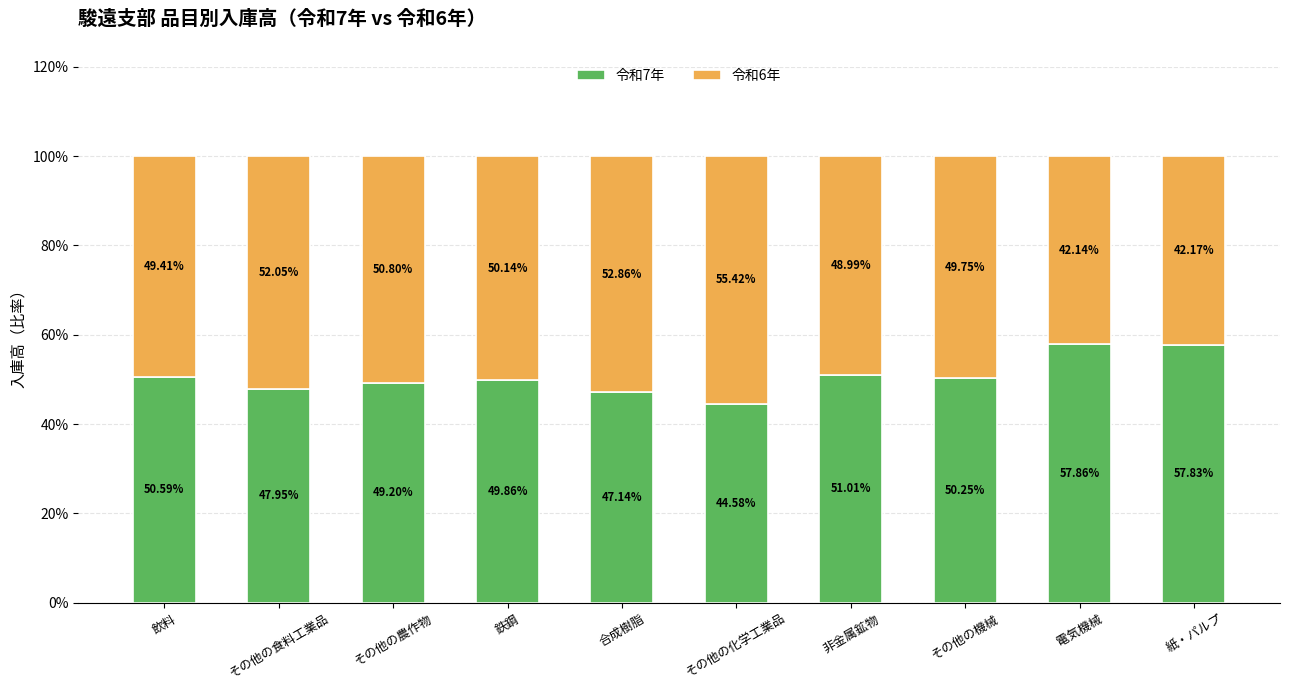

List the labels in order of 令和7年 value, smallest first.

その他の化学工業品, 合成樹脂, その他の食料工業品, その他の農作物, 鉄鋼, その他の機械, 飲料, 非金属鉱物, 紙・パルプ, 電気機械